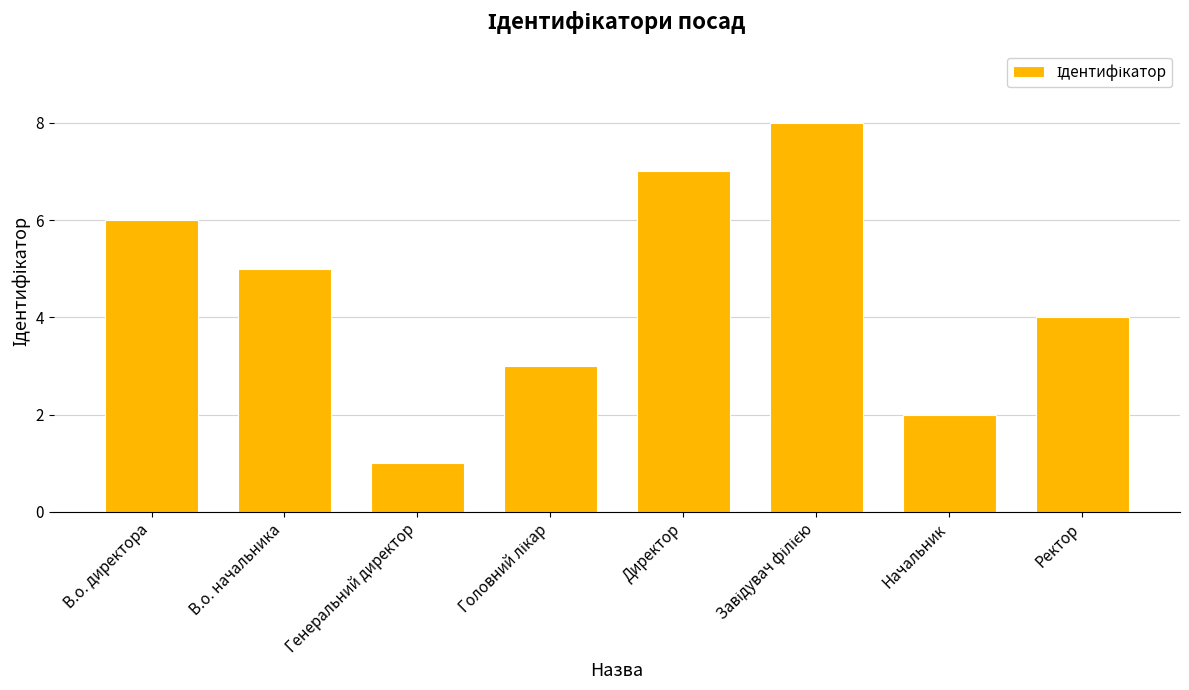

True or false: the data shows 4 at Ректор.

True